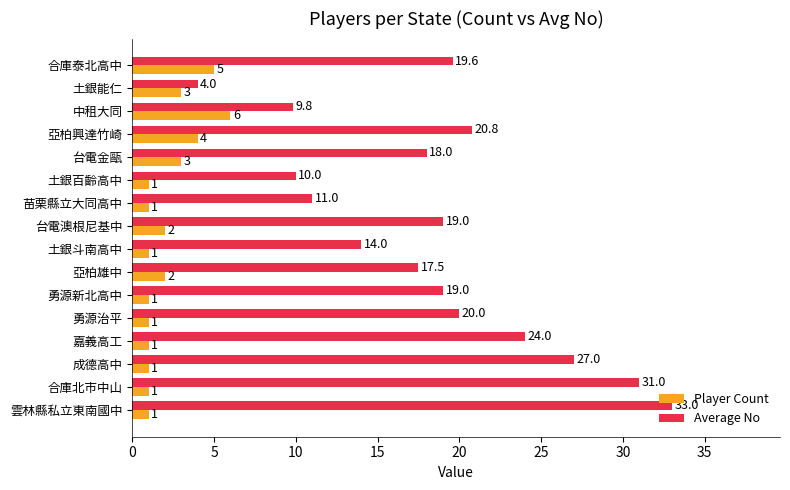

The Average No series shows 18.0 at 台電金甌. True or false?

True